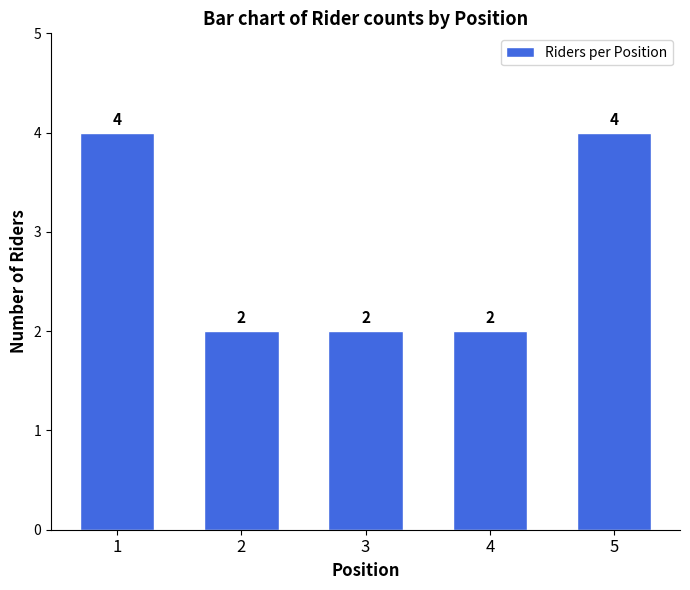

What is the value of the 2nd bar from the left?

2